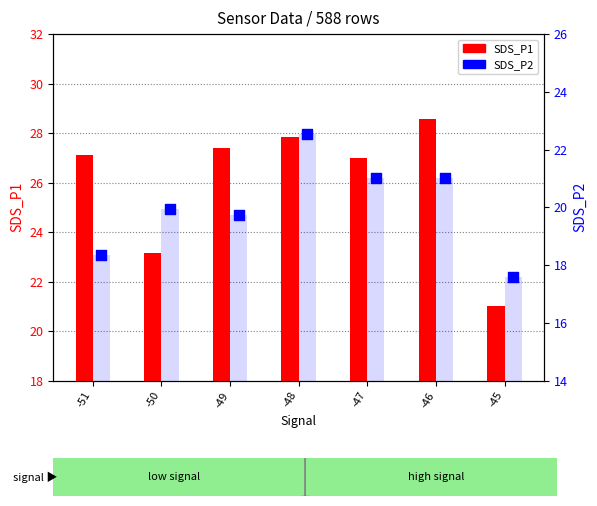

Is the value of SDS_P2 at -51 greater than the value of SDS_P1 at -47?

No